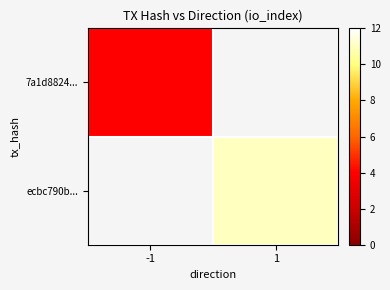

At how many categories does at least one series exceed 5?

1